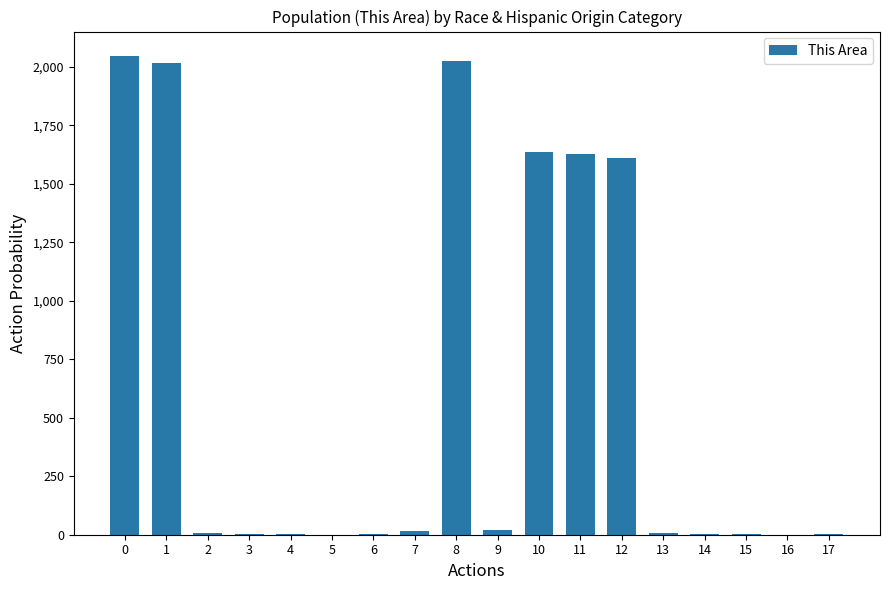

What is the maximum value shown in the chart?

2049